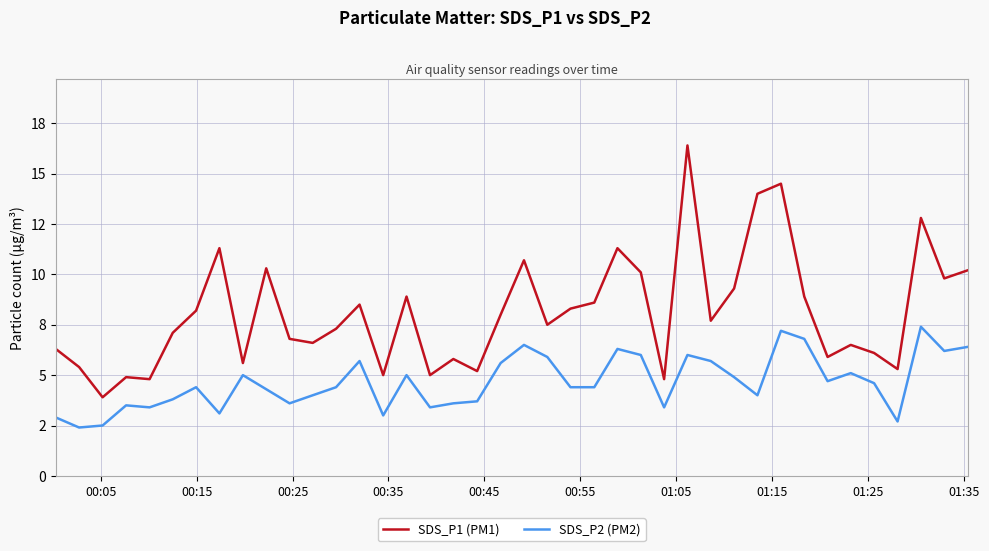

True or false: SDS_P1 (PM1) and SDS_P2 (PM2) cross at least once.

False